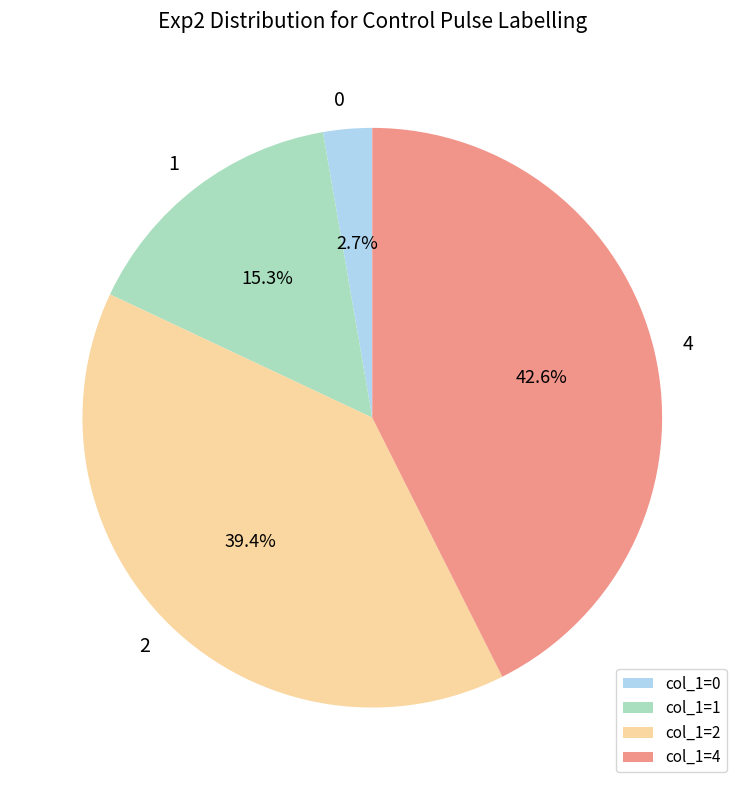

To the nearest percent, what percentage of the pie is 4?

43%